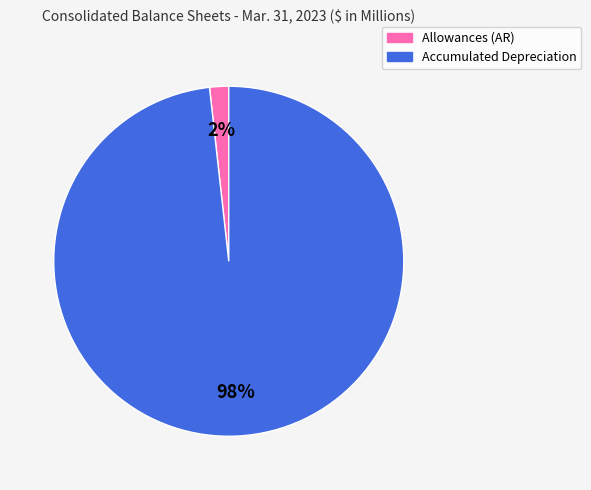

To the nearest percent, what is the difference between the largest and smallest slice percentages?

96%